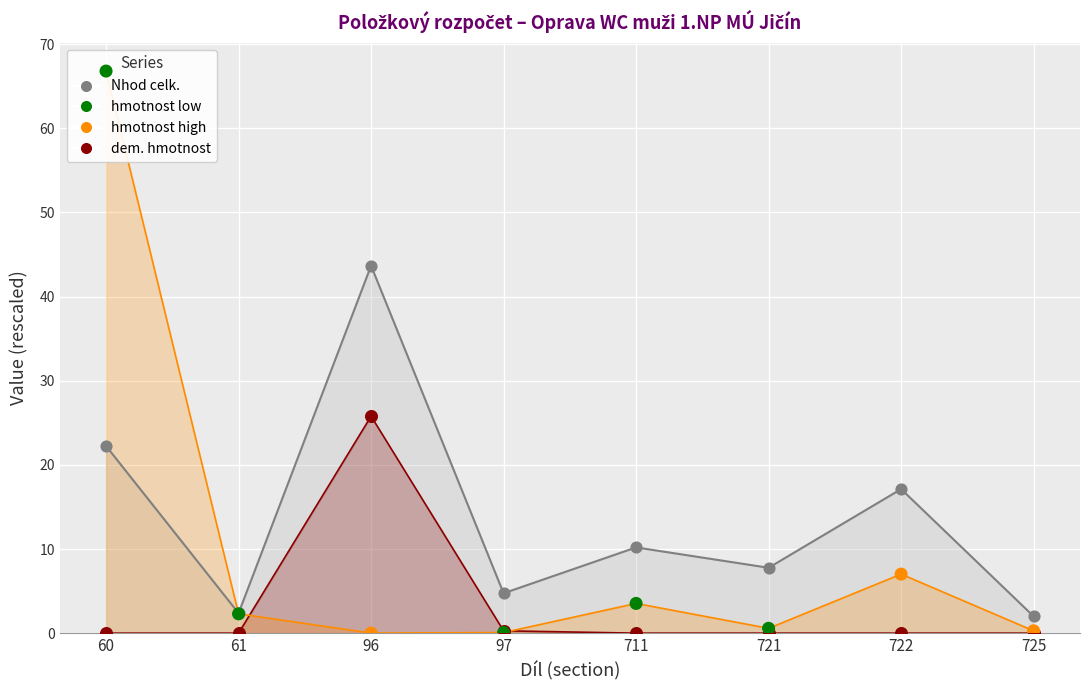

Is the value of dem. hmotnost ×5 (pts) at 97 greater than the value of hmotnost ×50 (pts) at 61?

No